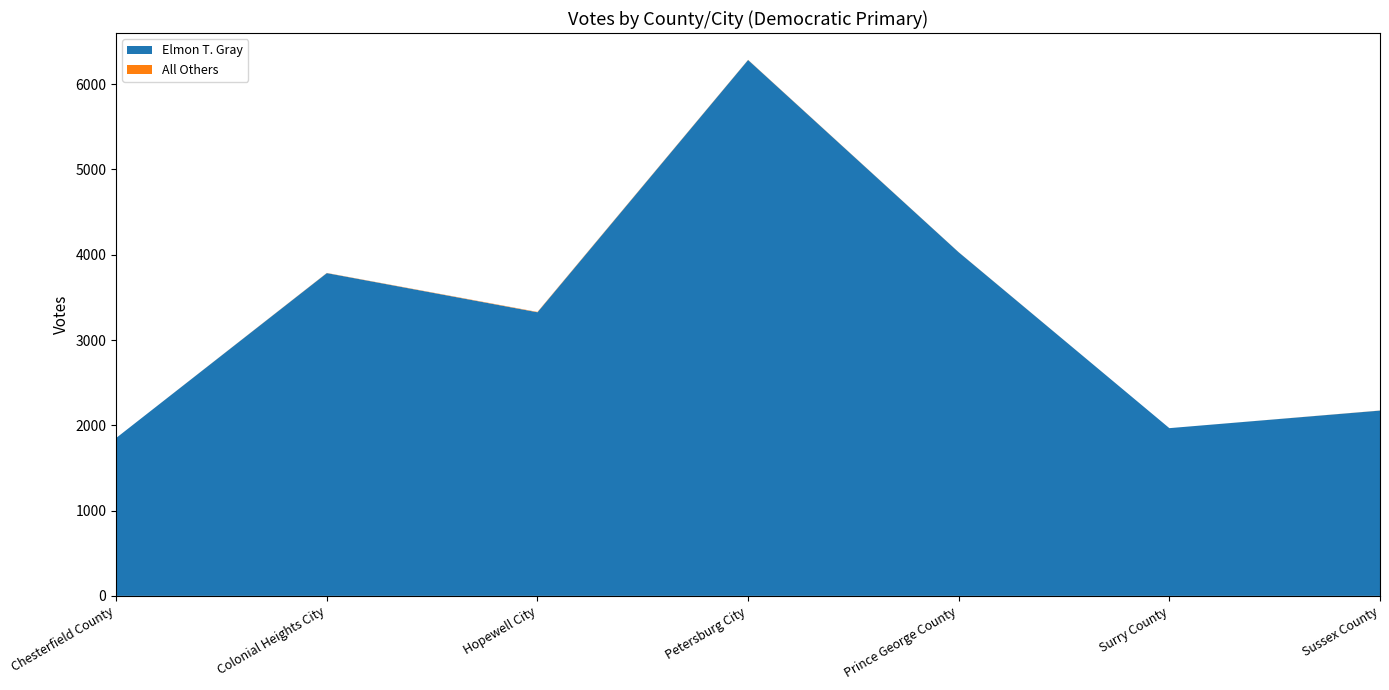

Reading left to right, list all the values displayed in this chart.

Elmon T. Gray: 1852	3785	3326	6284	4029	1967	2173
All Others: 0	2	4	2	1	0	1